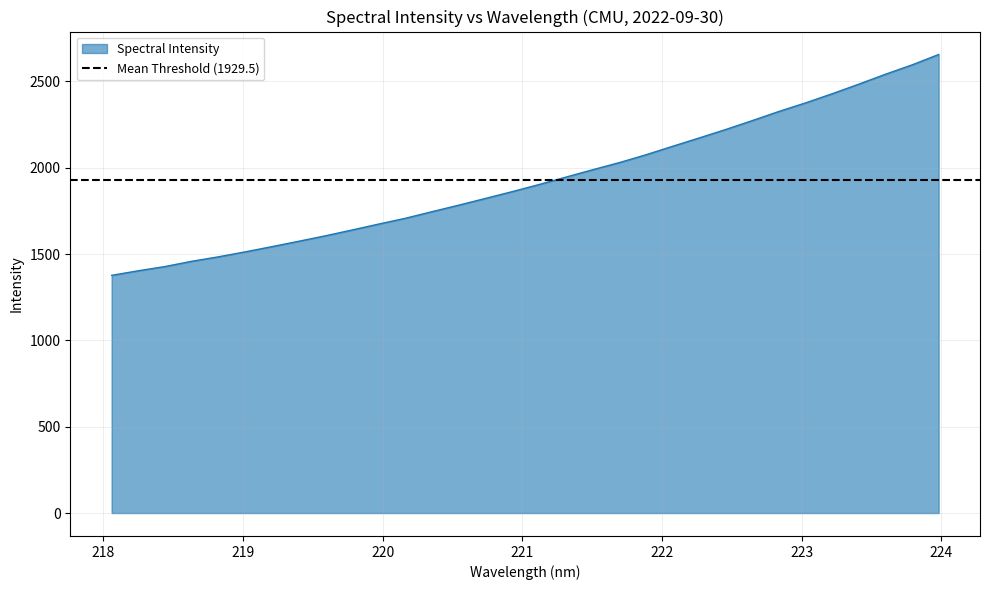

Which has a higher value, 221.3083 or 223.0264?

223.0264